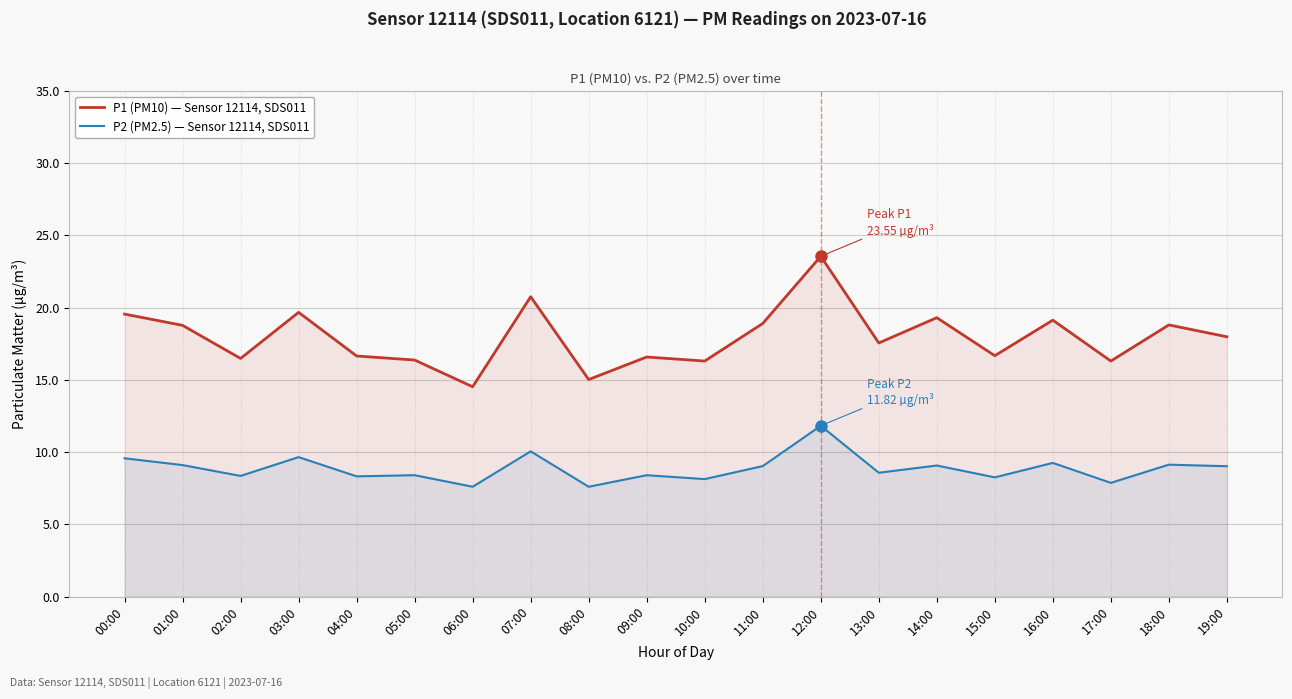

Between 18:00 and 13:00, which is larger?

18:00